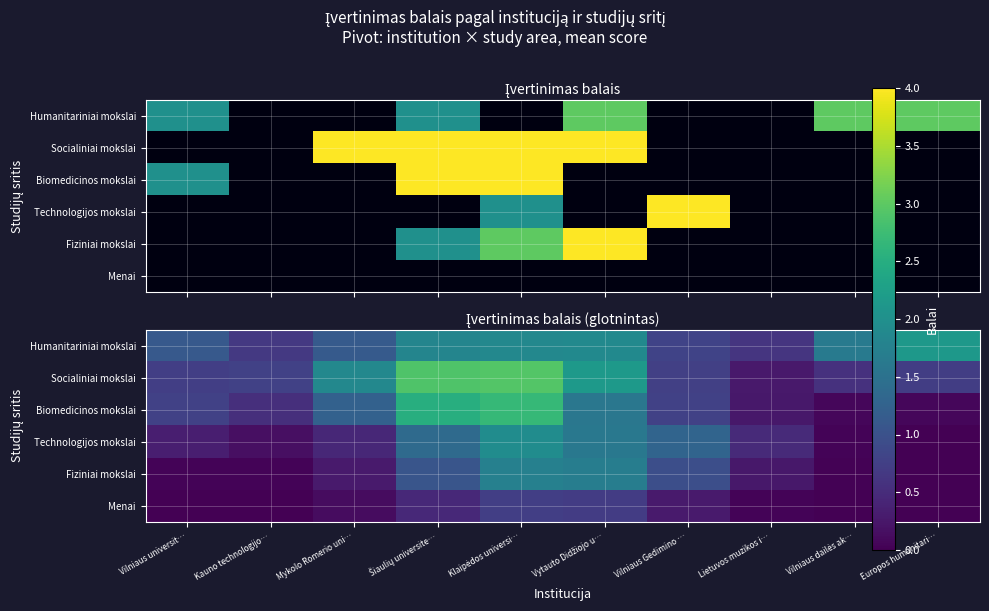

Which has a higher value, Kauno technologijo… or Europos humanitari…?

Europos humanitari…